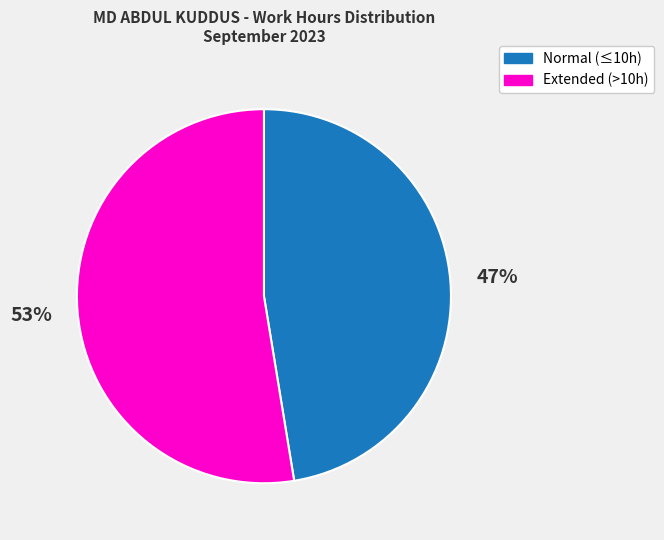

To the nearest percent, what is the average slice percentage?

50%